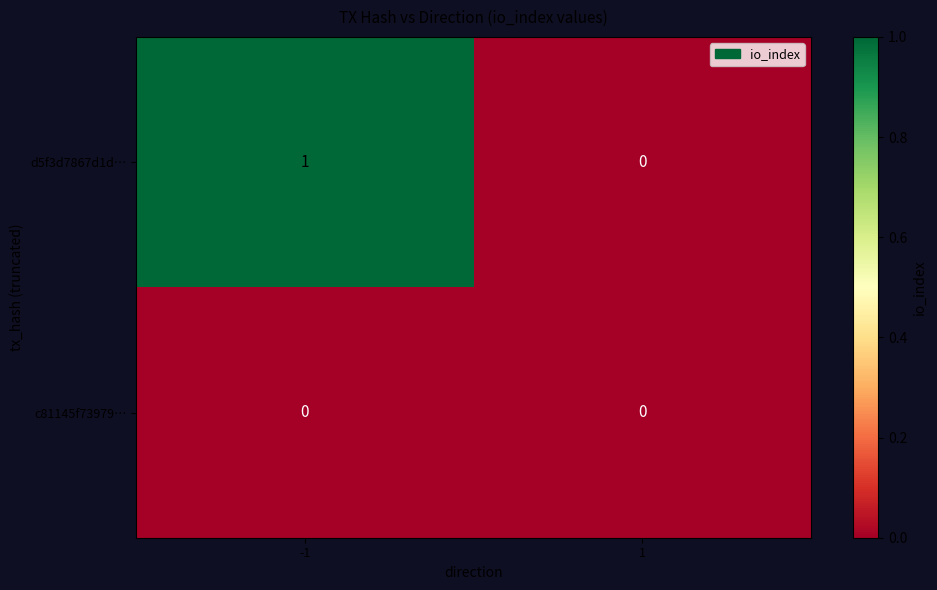

Reading right to left, transcribe all the data shown in this chart.

d5f3d7867d1d…: 1=0	-1=1
c81145f73979…: 1=0	-1=0